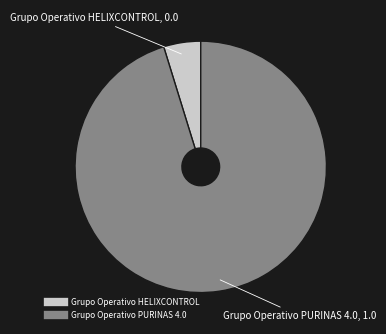

Do Grupo Operativo HELIXCONTROL and Grupo Operativo PURINAS 4.0 together represent more than half of the pie?

Yes